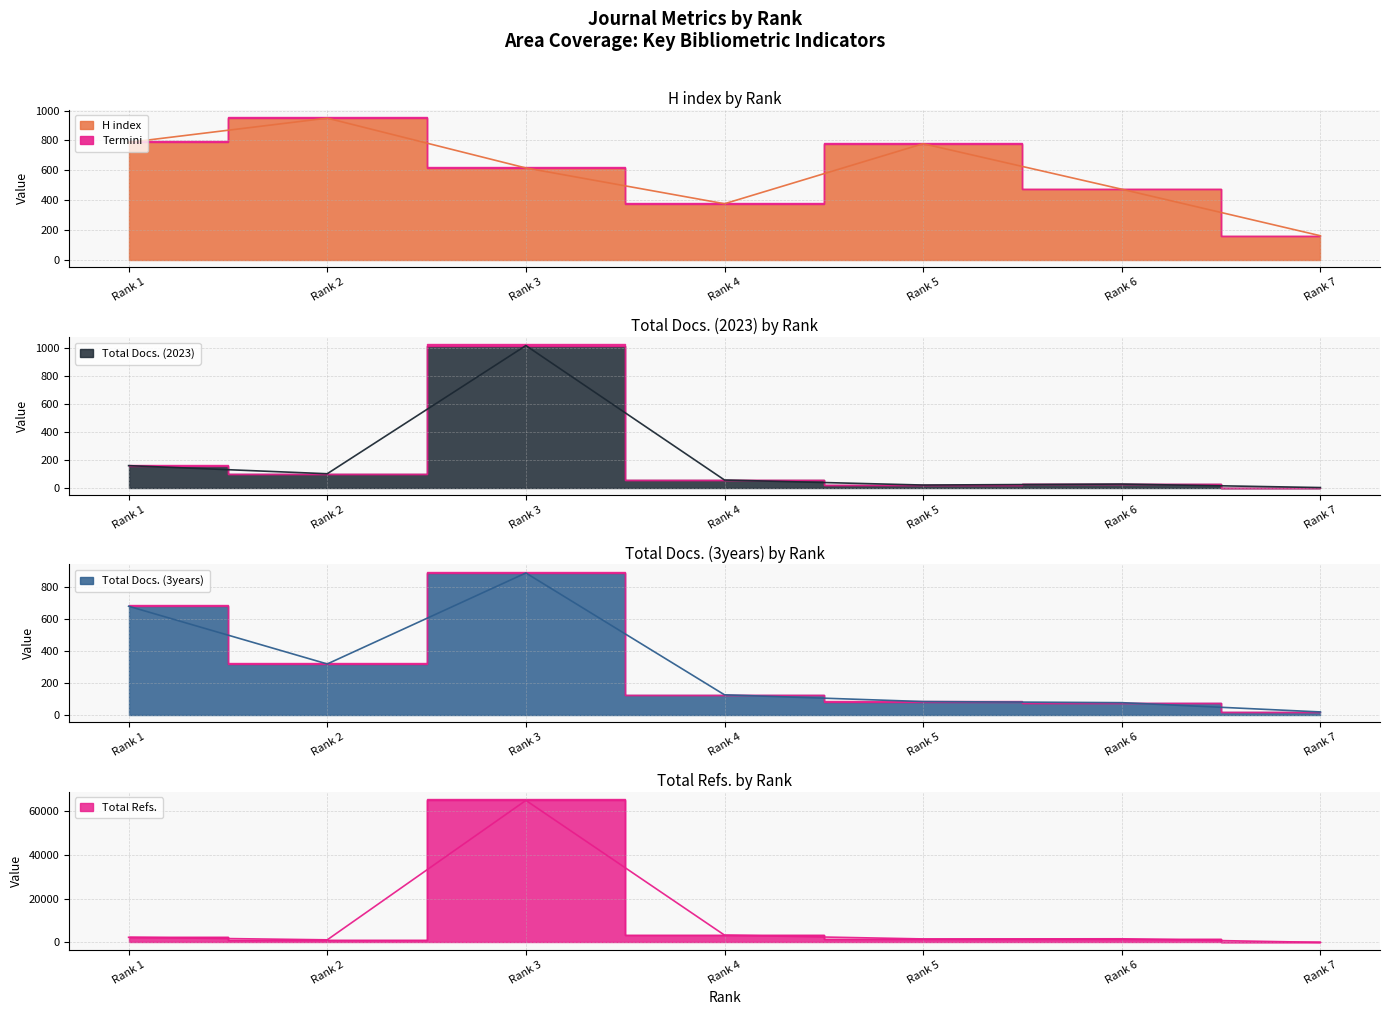

Which has a higher value, Rank 3 or Rank 7?

Rank 3